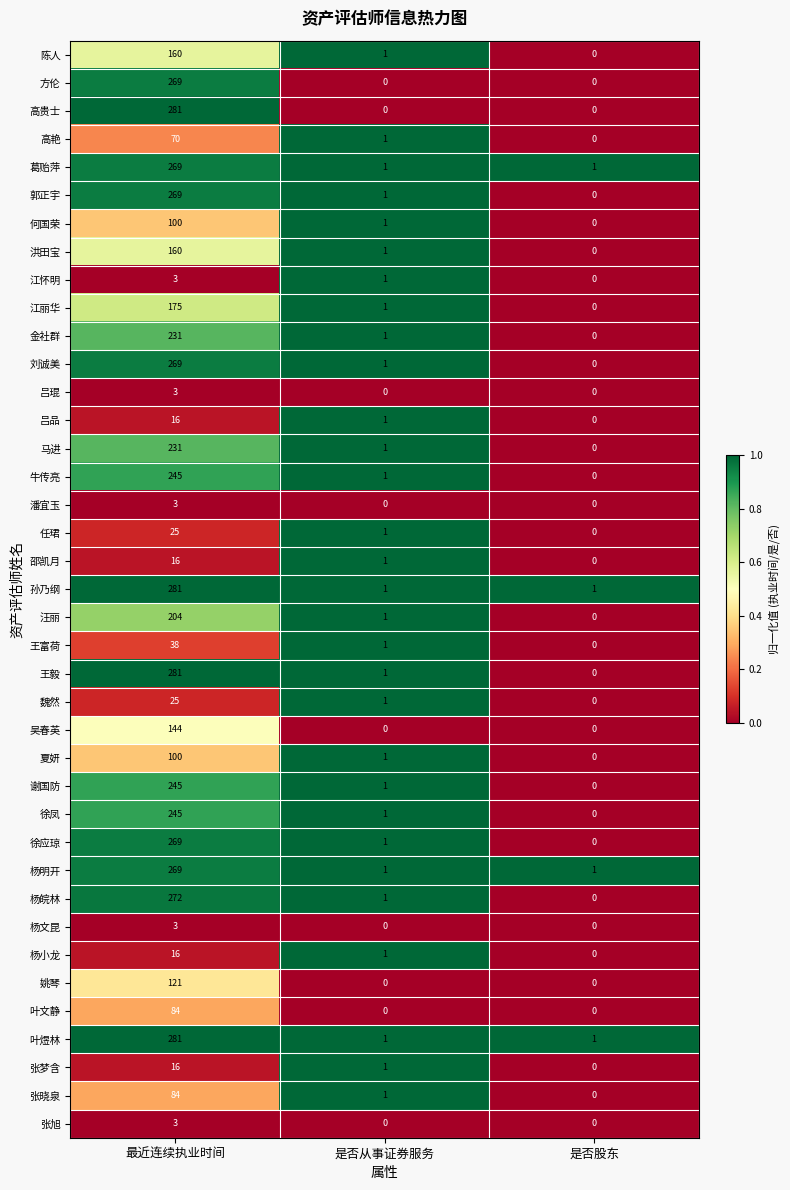

Is the value of 张旭 at 是否从事证券服务 greater than the value of 汪丽 at 最近连续执业时间?

No